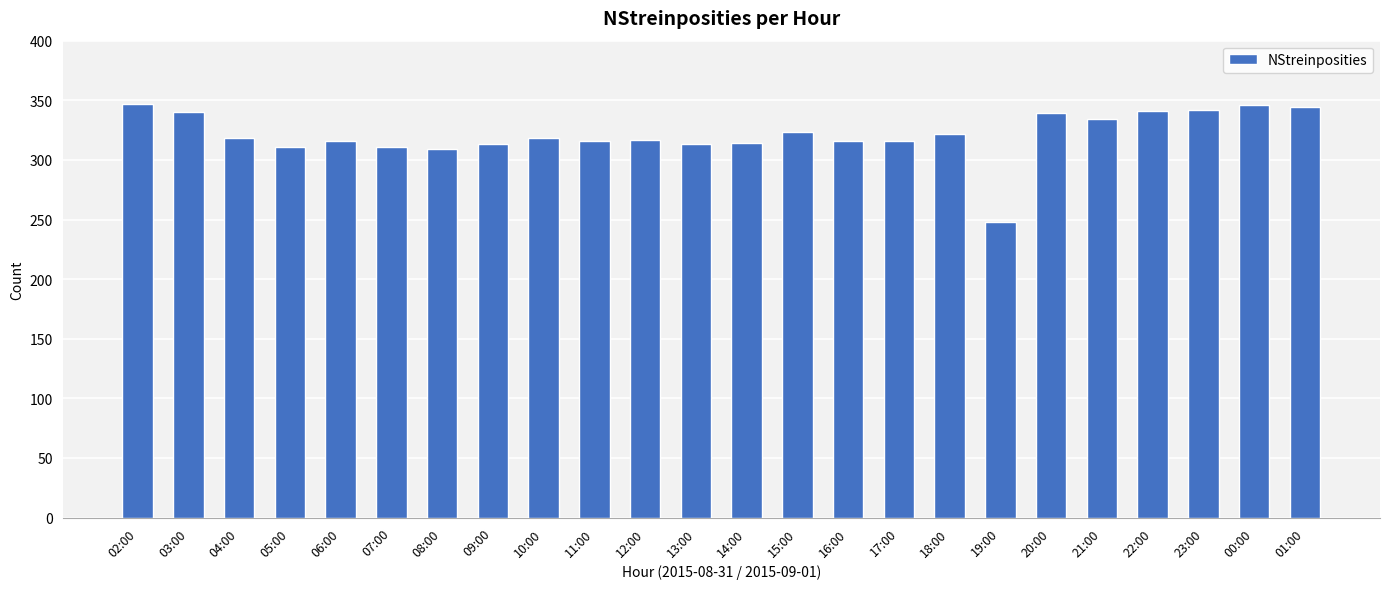

What is the change in value from 05:00 to 21:00?

+23